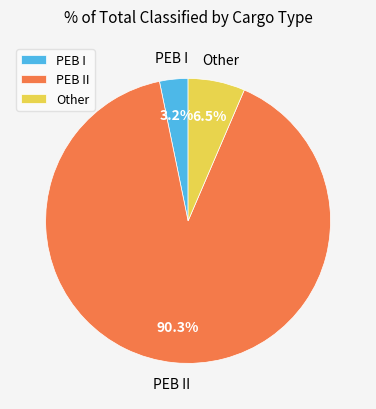

Between Other and PEB I, which is larger?

Other